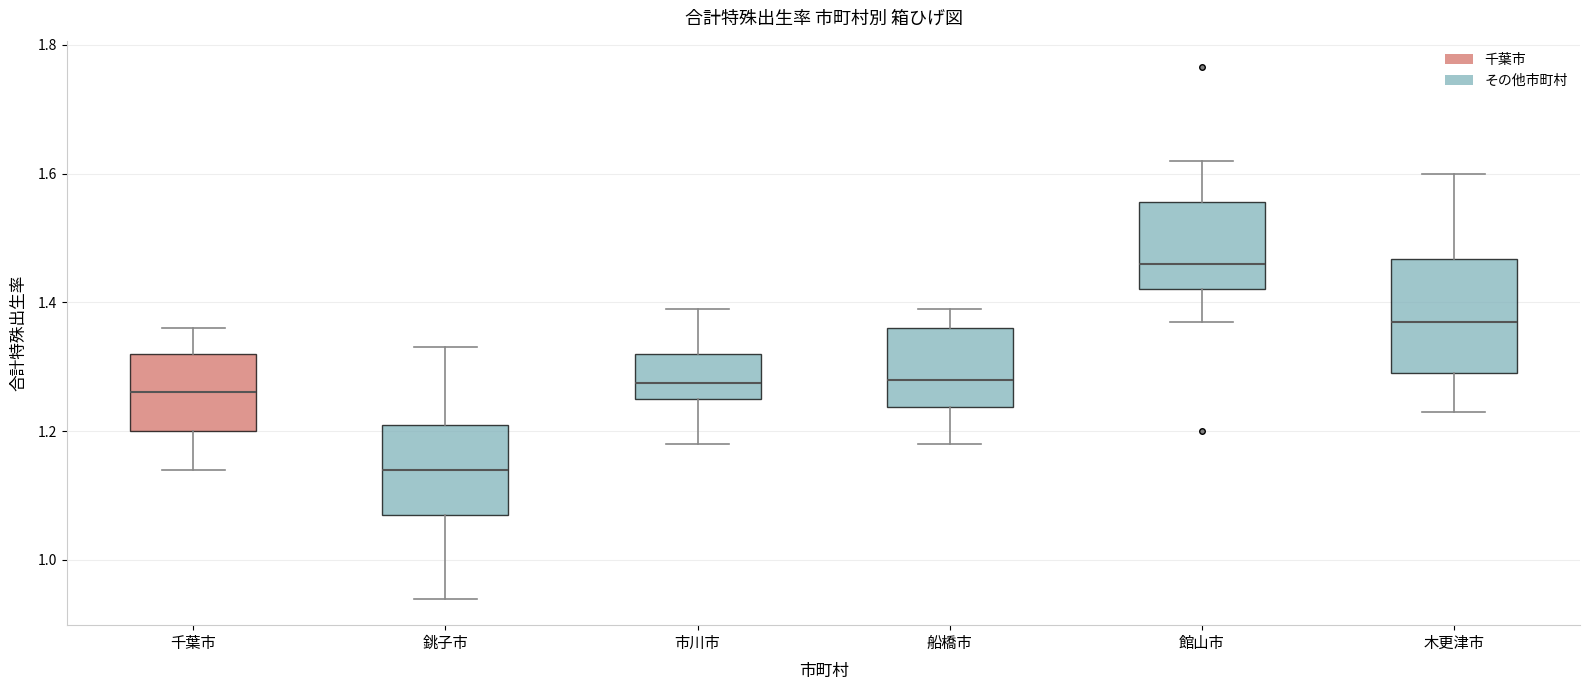

Which box has the highest median line?

館山市